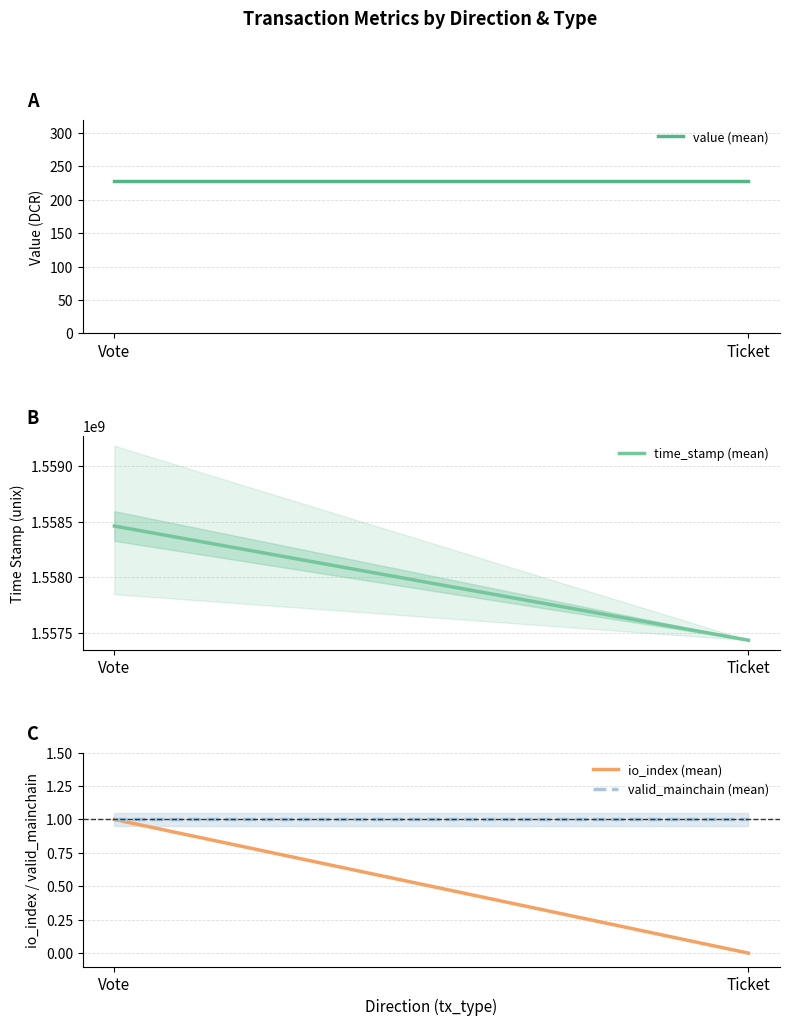

Is it true that valid_mainchain (mean) equals 1.0 at Ticket?

True